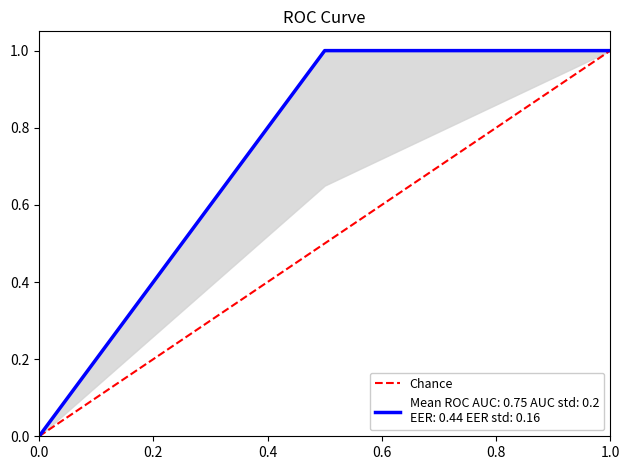

How many categories are shown in the chart?

2